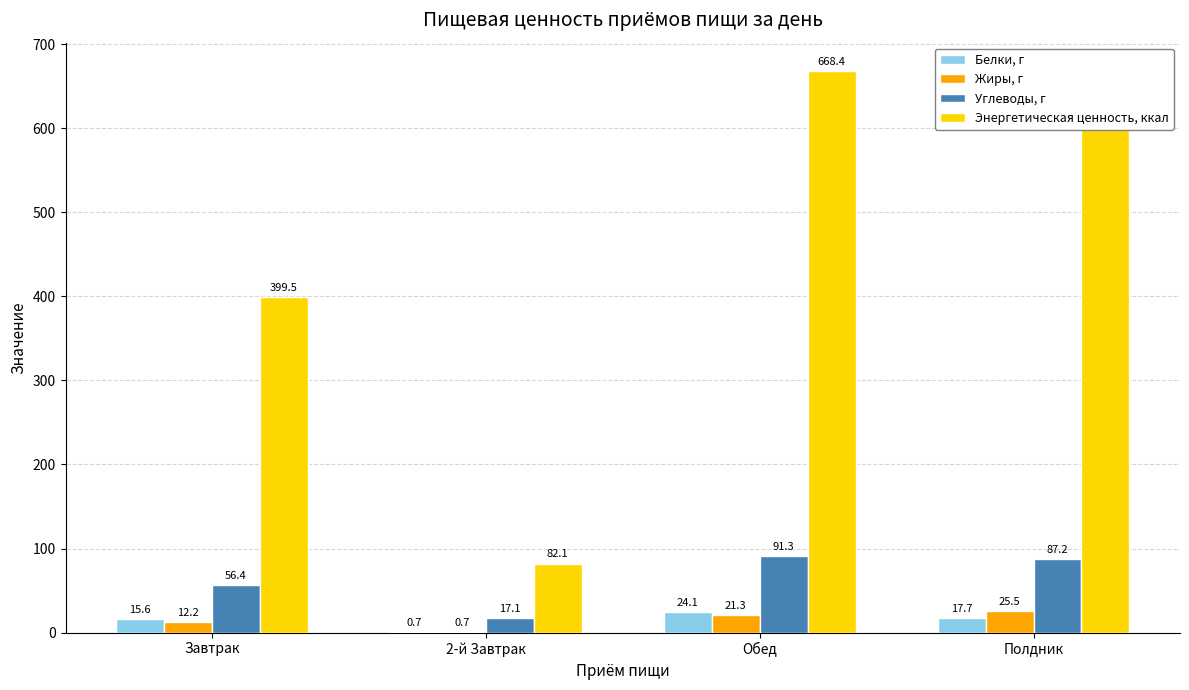

Does the chart contain stacked bars?

No